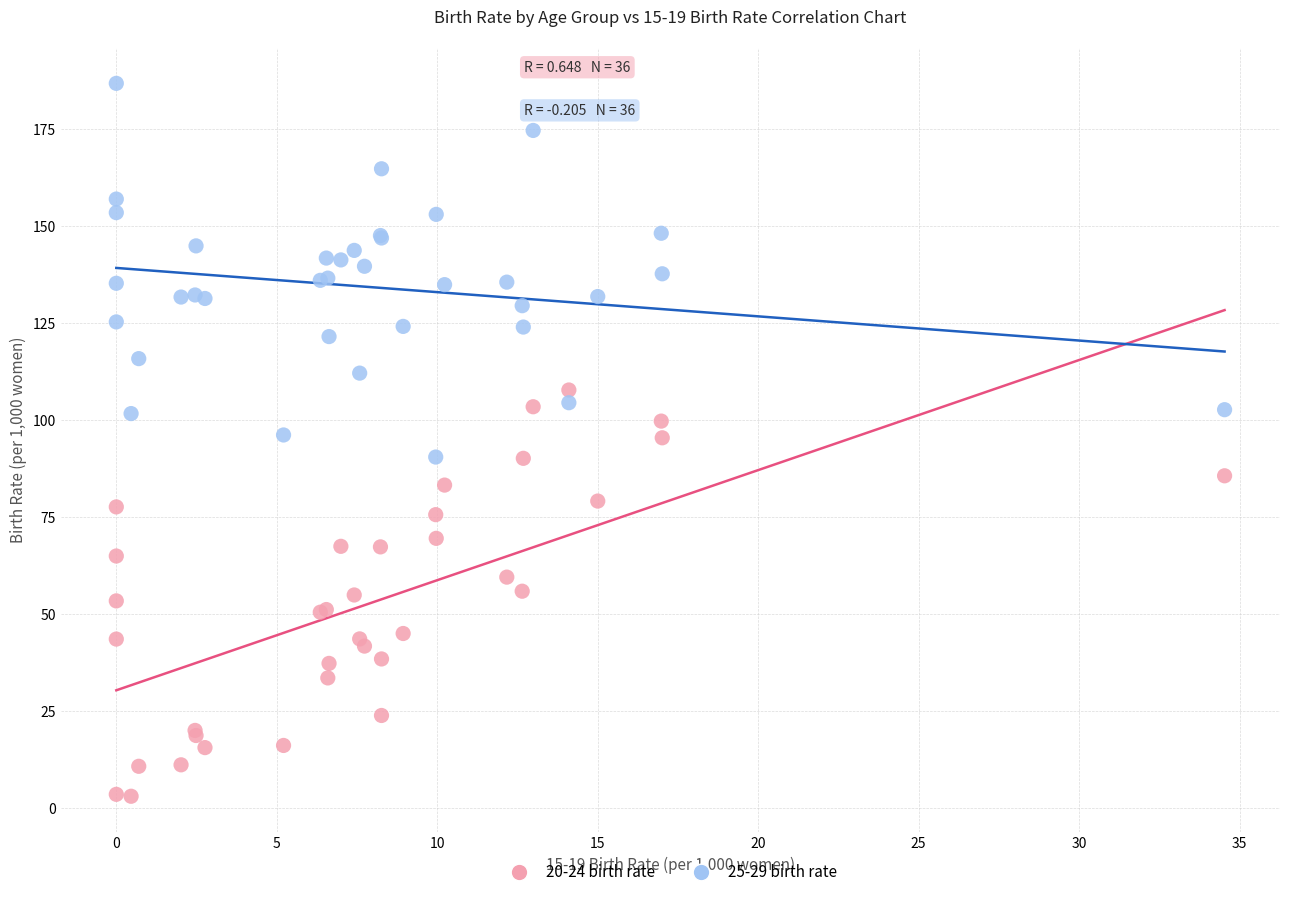

What are all the series names shown in the legend?

20-24 birth rate, 25-29 birth rate